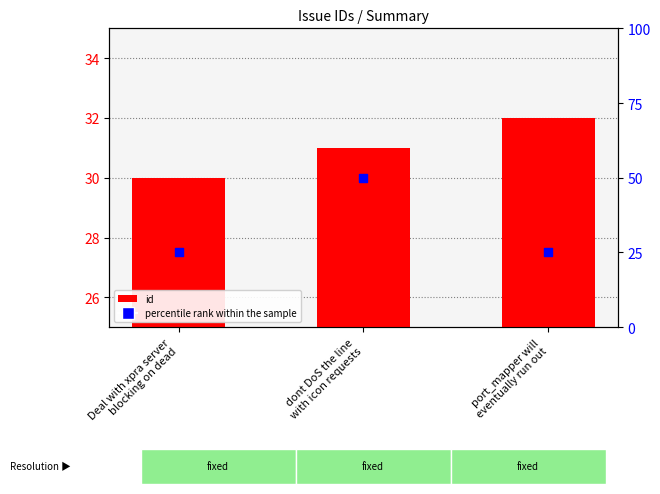

Which series contains the lowest Y value?

percentile rank within the sample